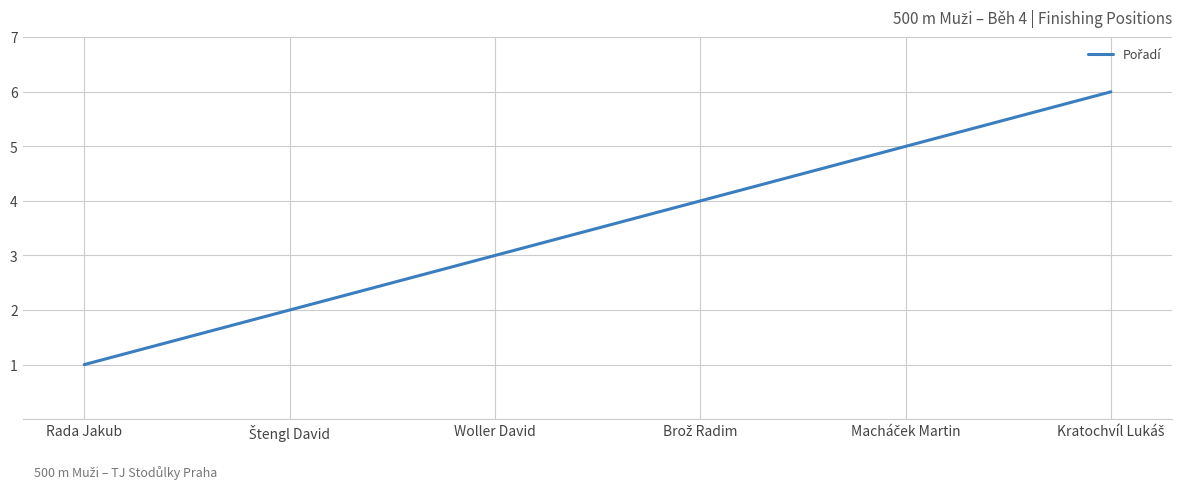

True or false: the data shows 5 at Woller David.

False